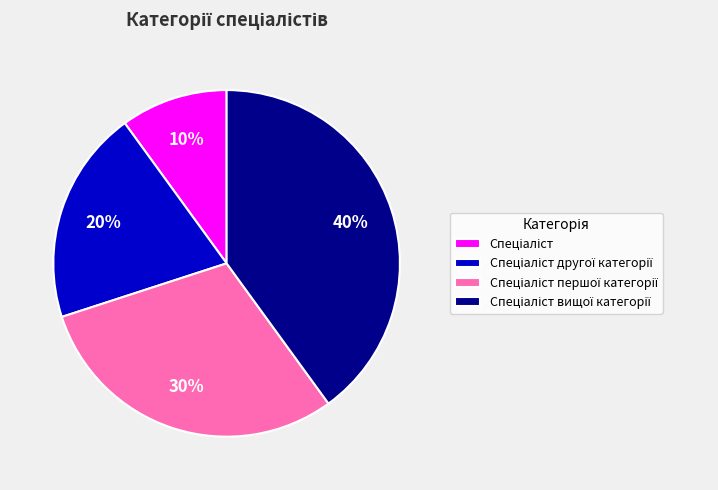

To the nearest percent, what is the average slice percentage?

25%